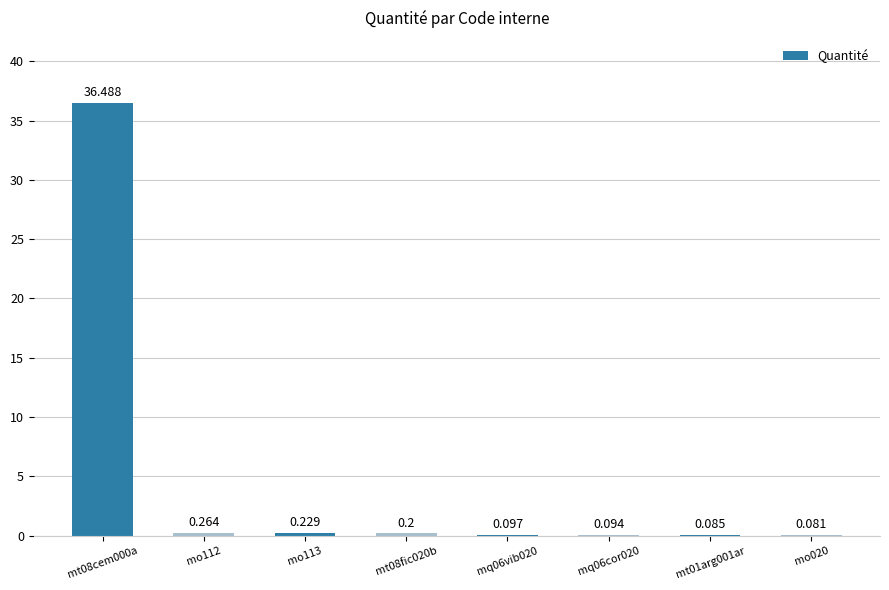

Are the bars horizontal?

No